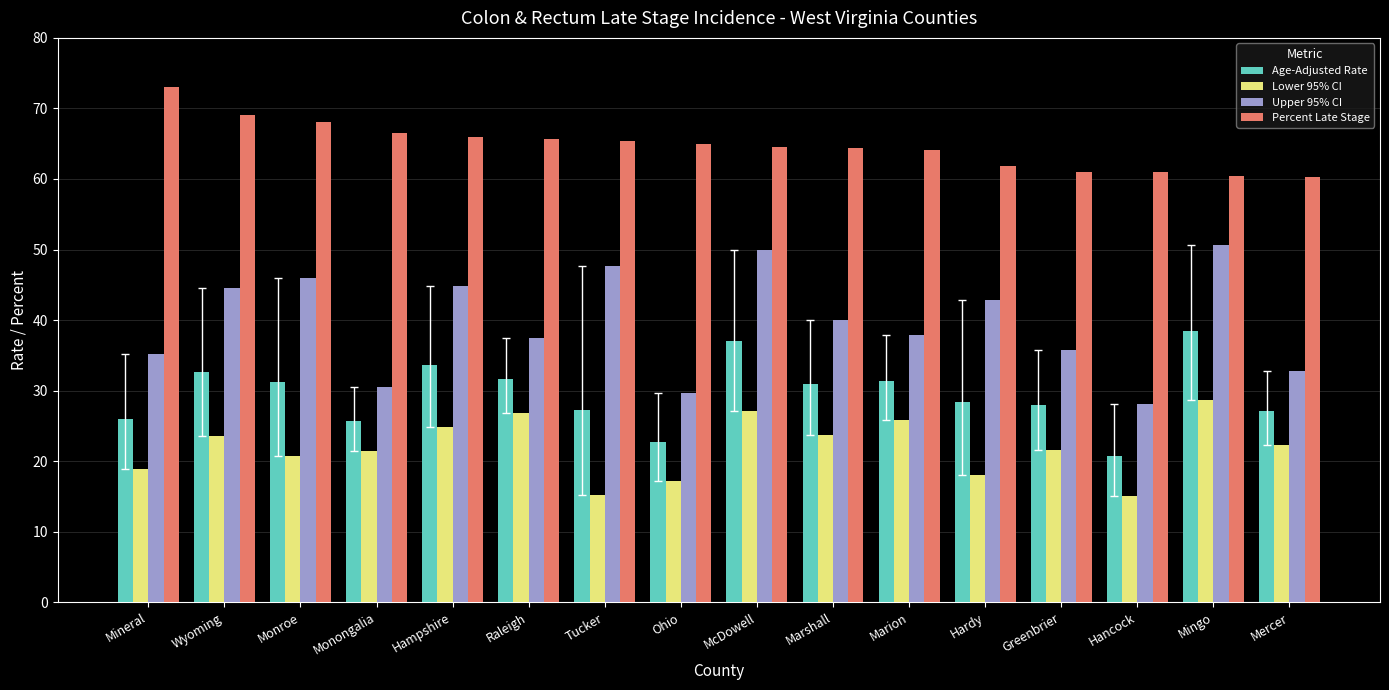

What is the maximum value for Lower 95% CI?

28.7